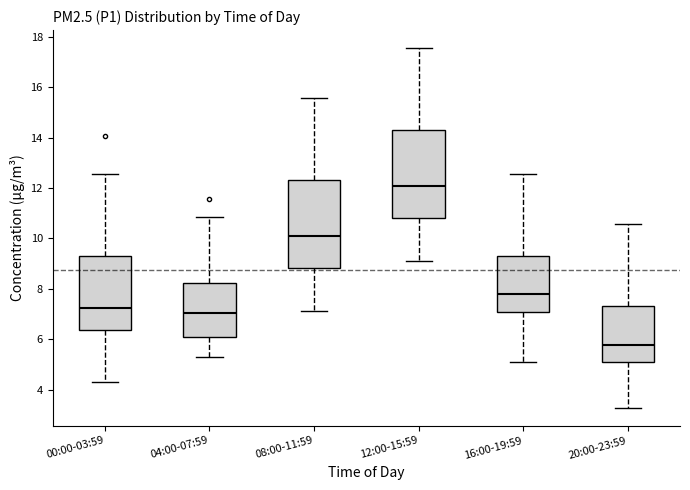

Reading left to right, transcribe this box plot: for each box, give where its median line is, the range the box spans, and where its two whiskers end, as read against the y-axis. The values are not printed on the chart, so give them approximately, as read against the axis.

00:00-03:59: median 7.2, box 6.4 to 9.4, whiskers 4.2 to 12.6
04:00-07:59: median 7.0, box 6.2 to 8.2, whiskers 5.2 to 10.8
08:00-11:59: median 10.0, box 8.8 to 12.4, whiskers 7.2 to 15.6
12:00-15:59: median 12.0, box 10.8 to 14.4, whiskers 9.2 to 17.6
16:00-19:59: median 7.8, box 7.0 to 9.4, whiskers 5.2 to 12.6
20:00-23:59: median 5.8, box 5.0 to 7.4, whiskers 3.2 to 10.6